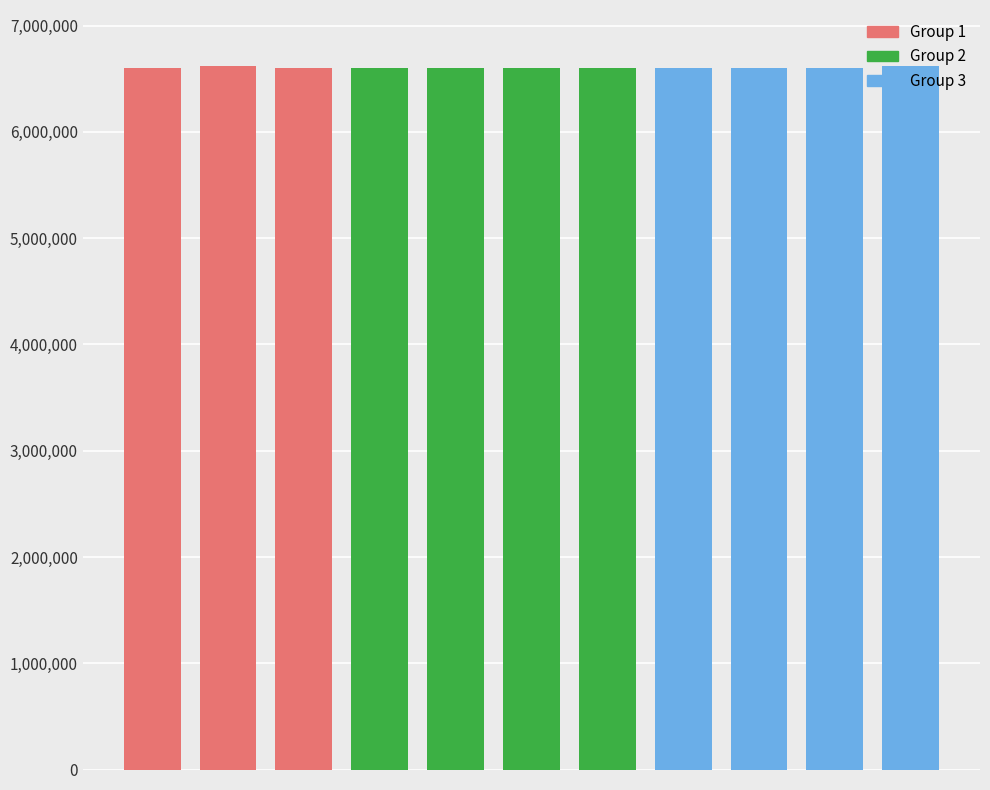

How many bars are there in total?

11